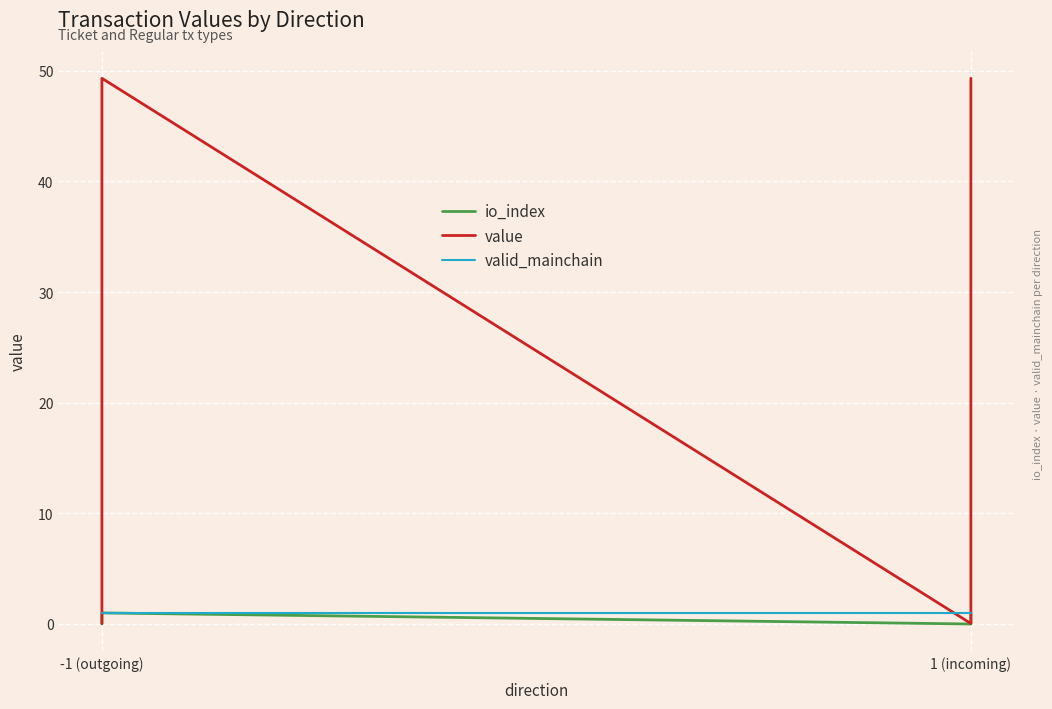

At 1 (incoming), list the series in order from largest to smallest.

valid_mainchain, value, io_index